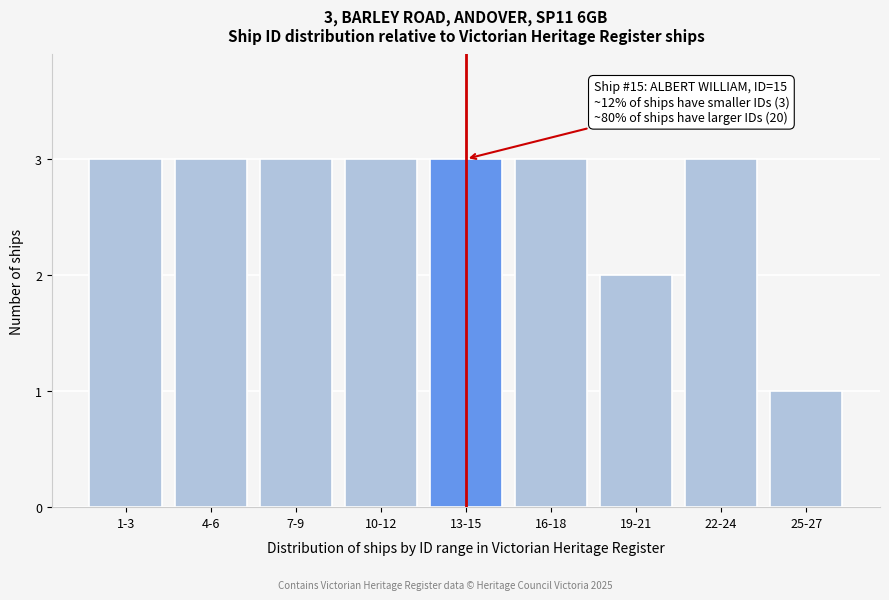

Reading left to right, extract all data points from this chart.

3	3	3	3	3	3	2	3	1